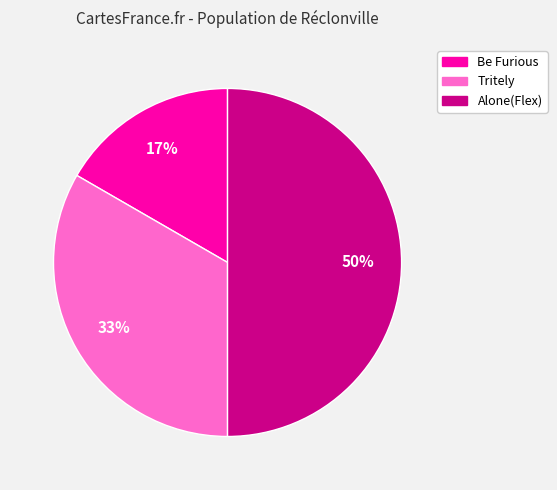

Combined, do Alone(Flex) and Be Furious account for over 50%?

Yes